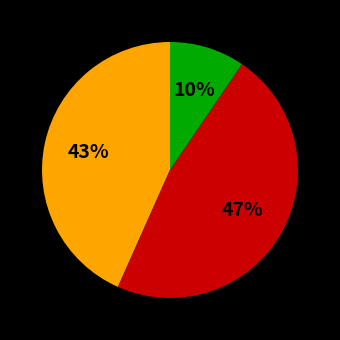

Is there a majority slice in this chart?

No